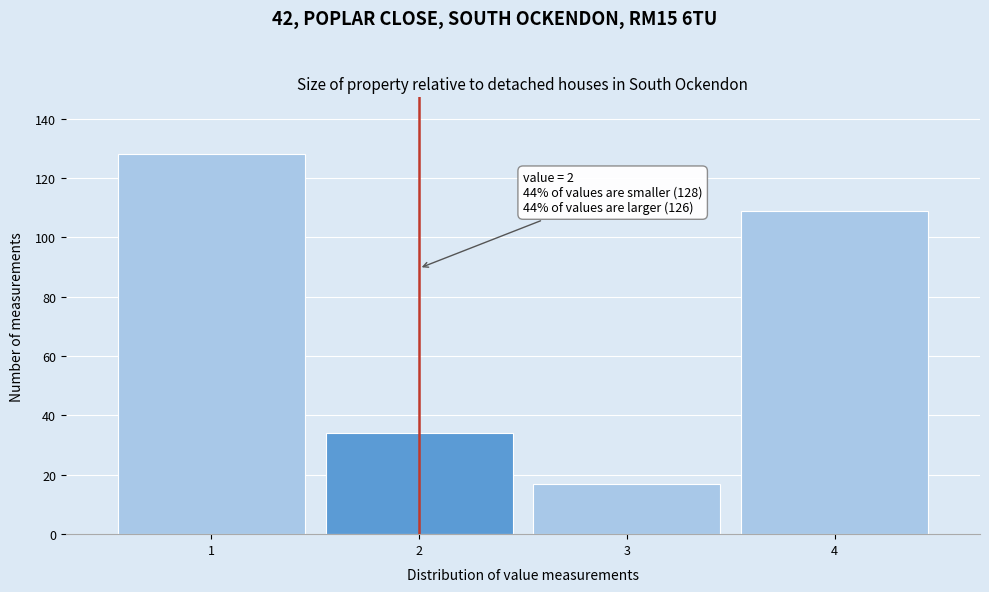

Reading left to right, transcribe all the data shown in this chart.

128	34	17	109